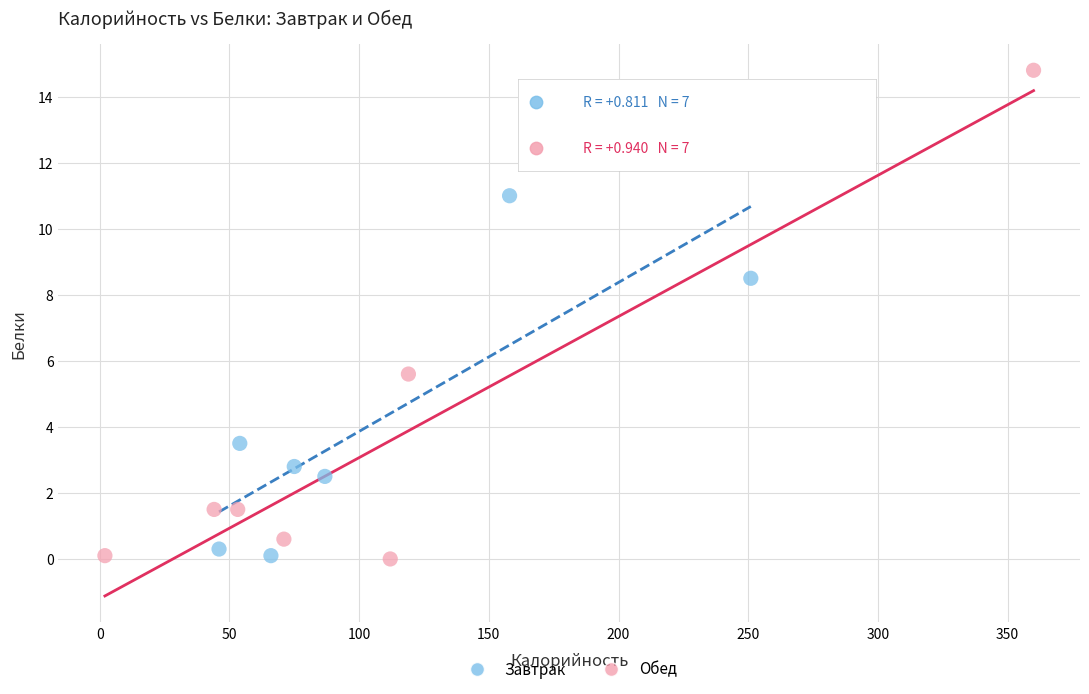

Which series reaches the maximum Y coordinate?

Обед